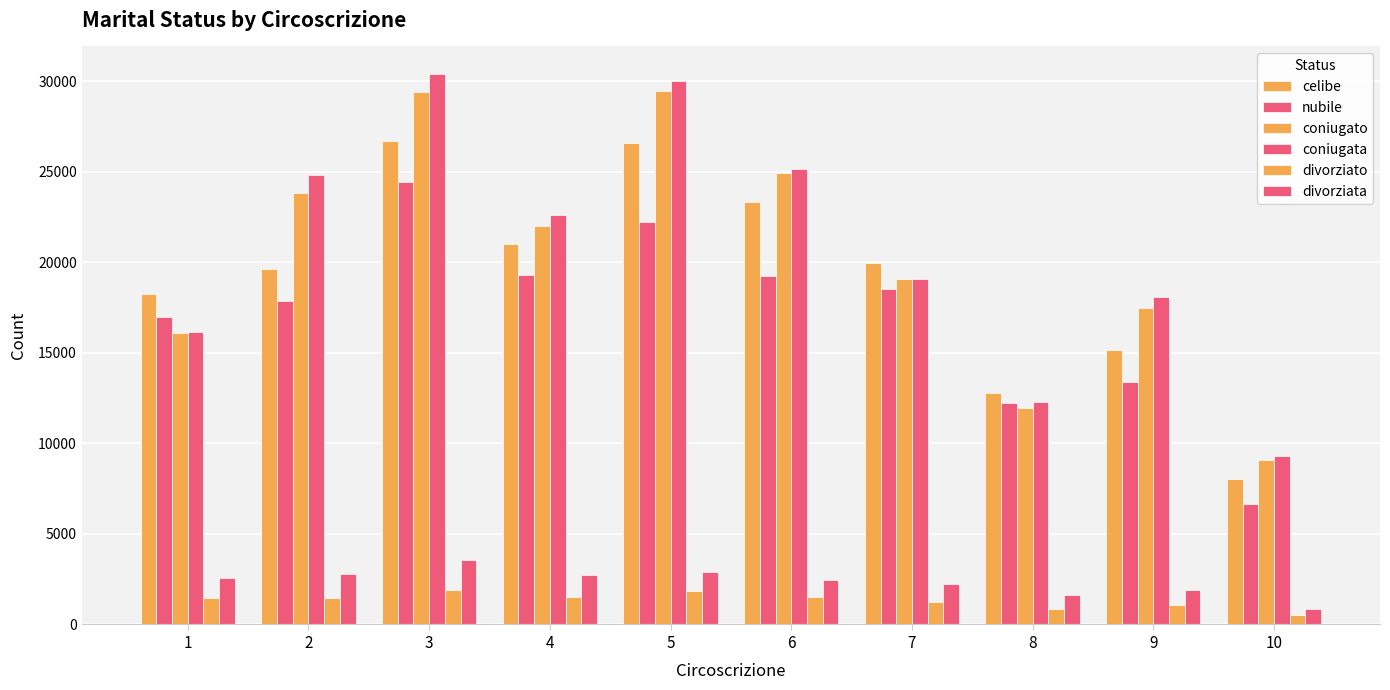

What is the minimum value for nubile?

6657